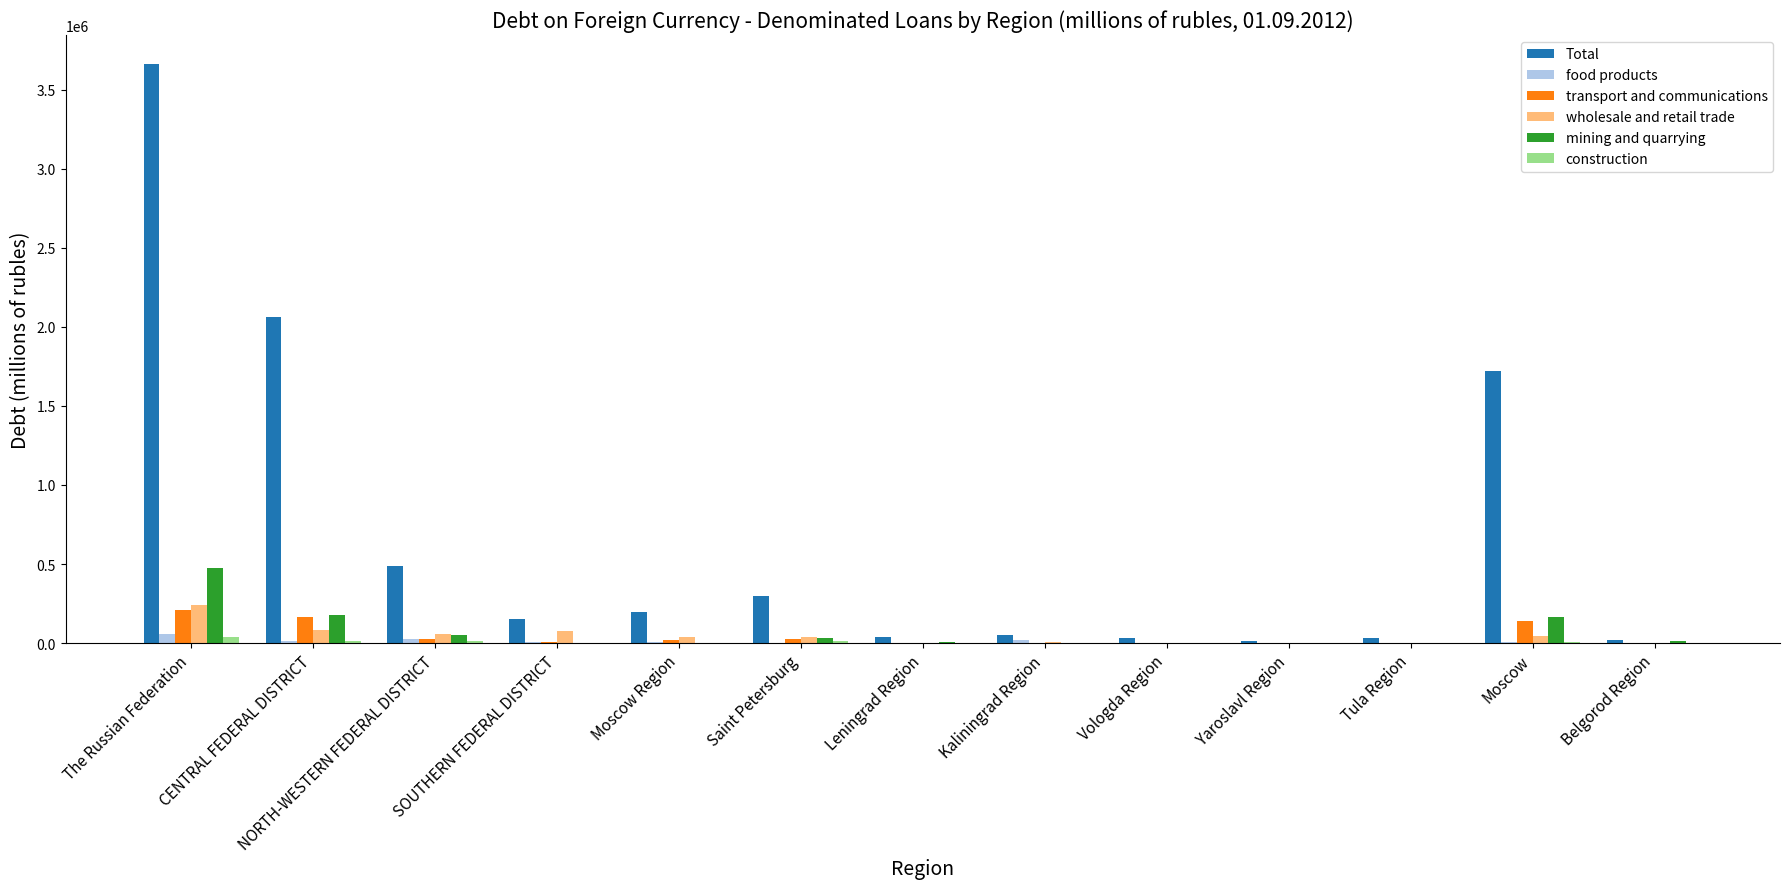

Which series has the largest range (max minus min)?

Total